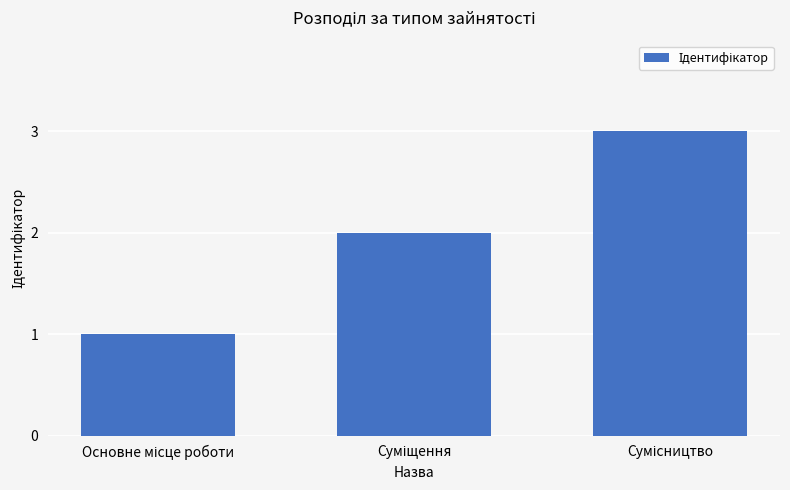

How many distinct data groups are displayed?

1